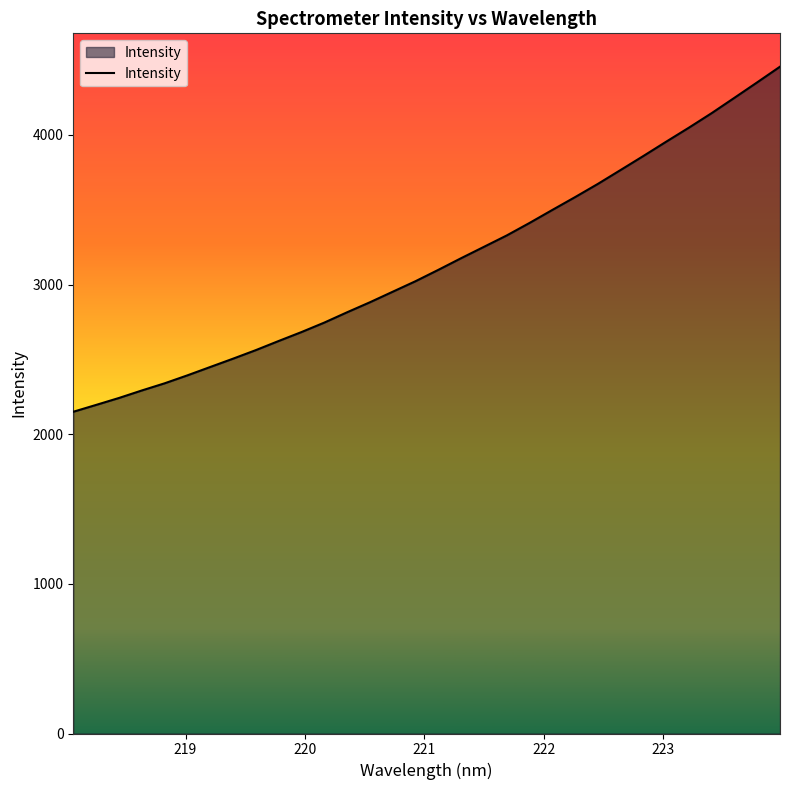

True or false: the data has more than 0 interior local peaks.

False